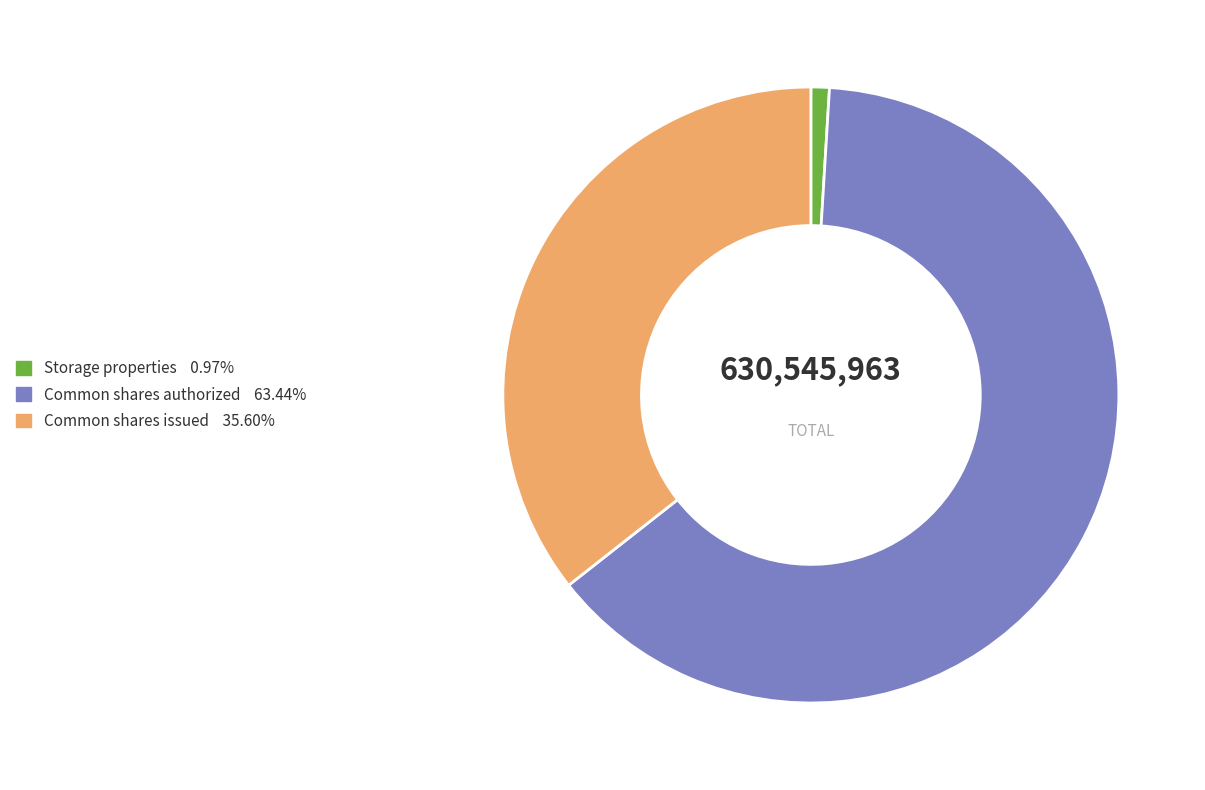

Which has a higher value, Storage properties or Common shares issued?

Common shares issued